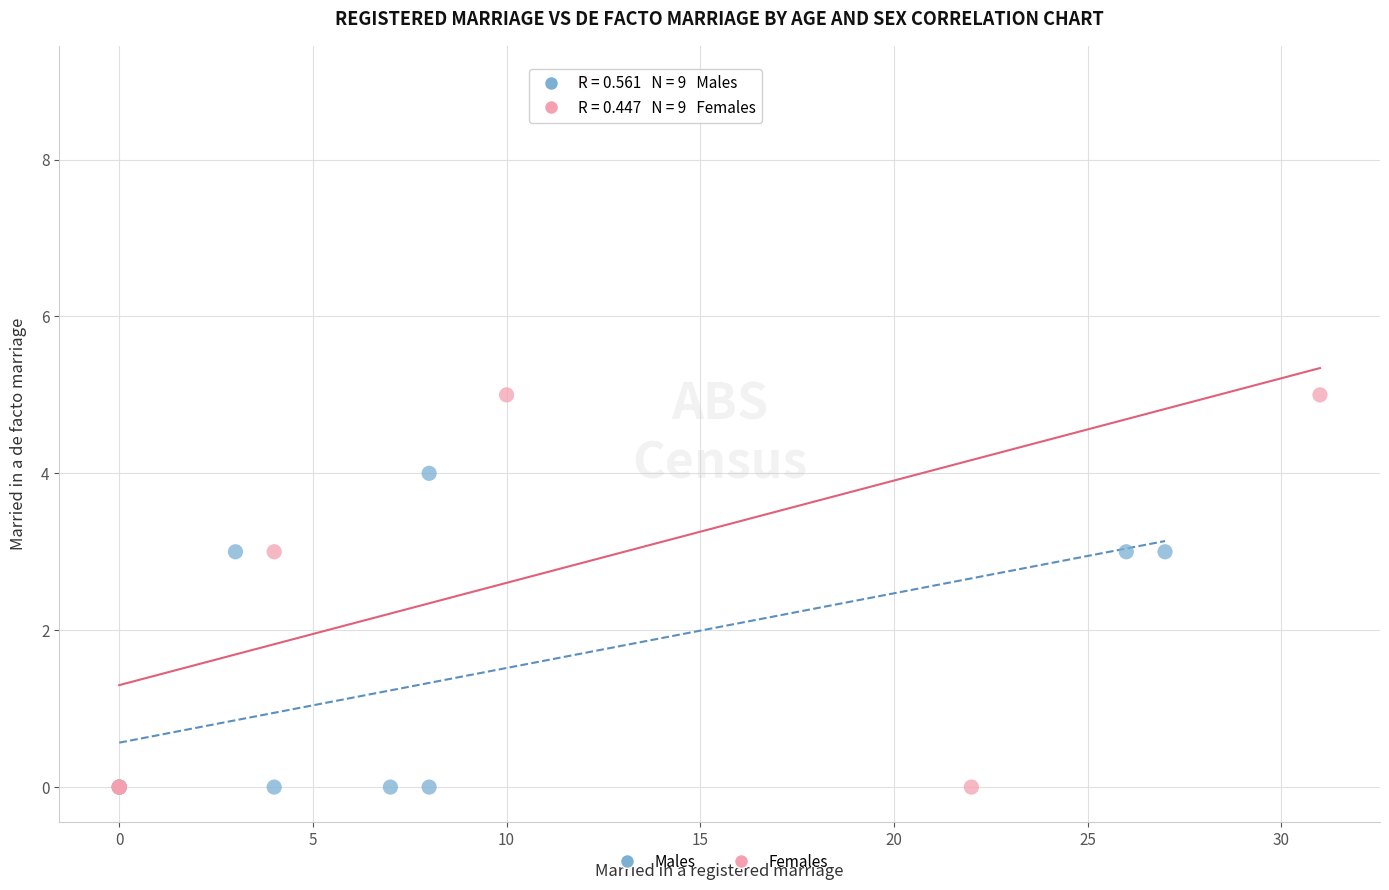

Which series has the widest spread of Y values?

Females